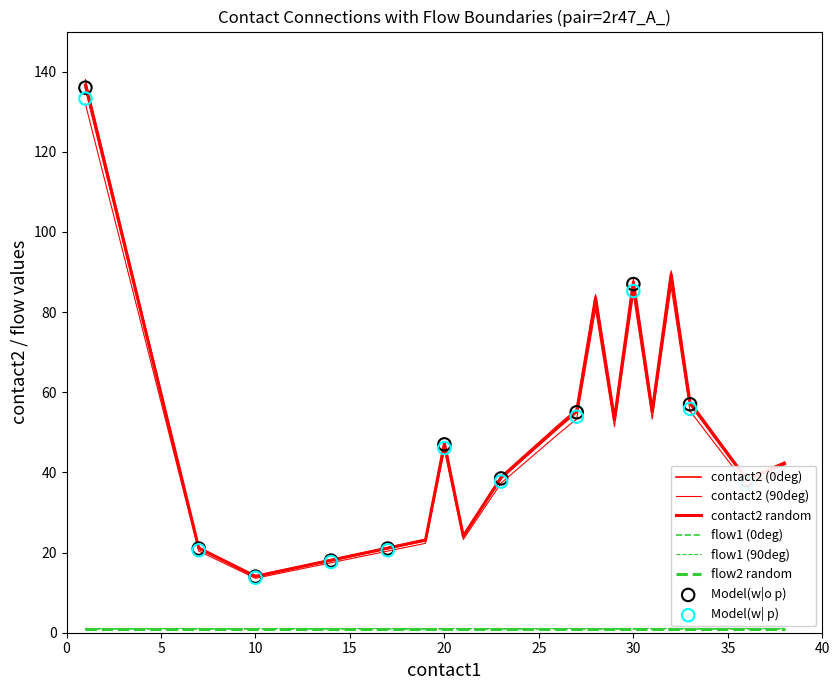

Which series has the largest total across all categories?

contact2